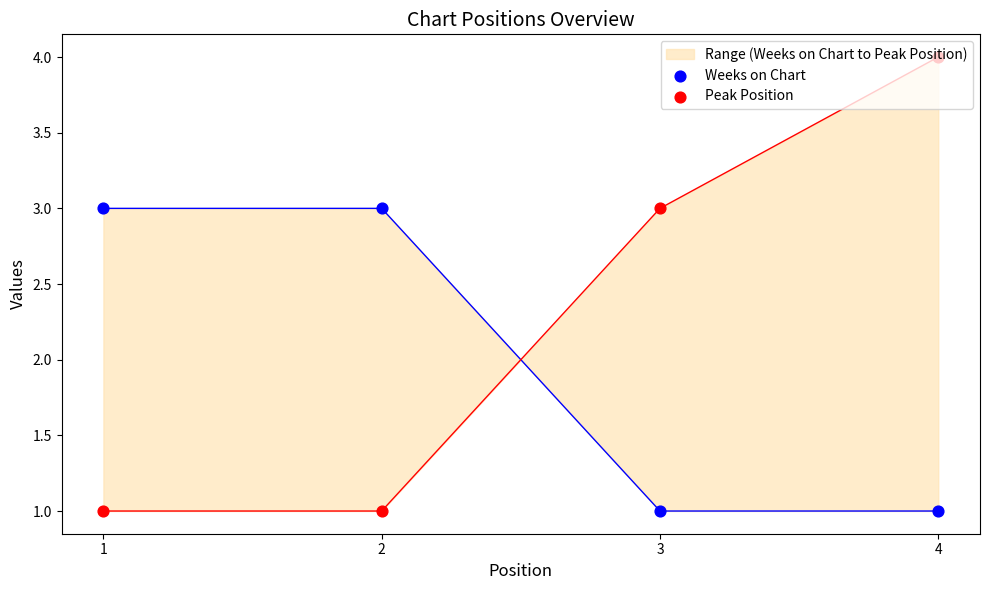

Which series reaches the minimum Y coordinate?

Weeks on Chart